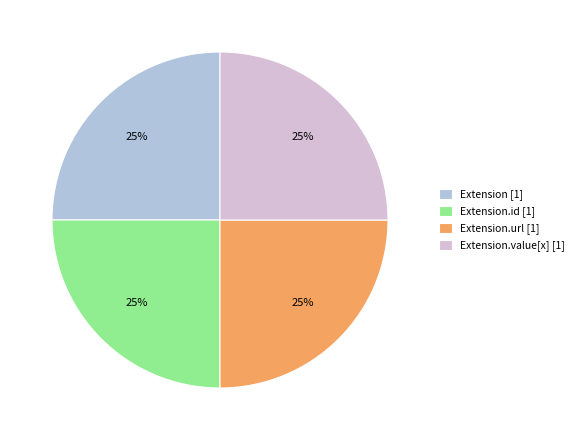

Approximately how many times larger is the value at Extension.url [1] compared to Extension.value[x] [1]?

1.0